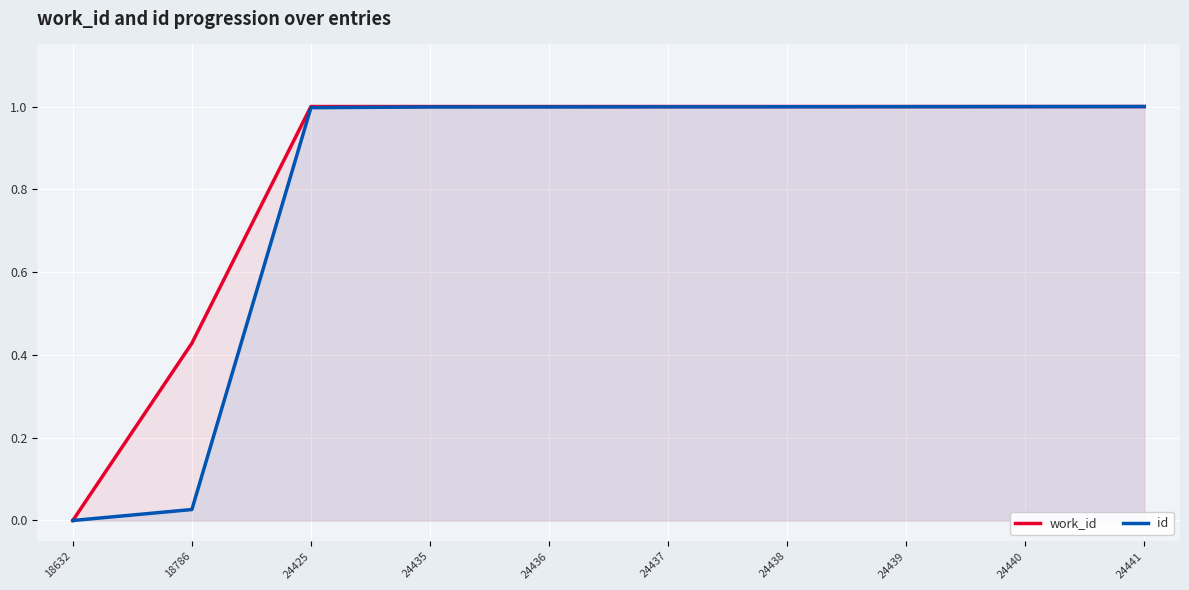

The work_id series shows 0.5 at 24440. True or false?

False